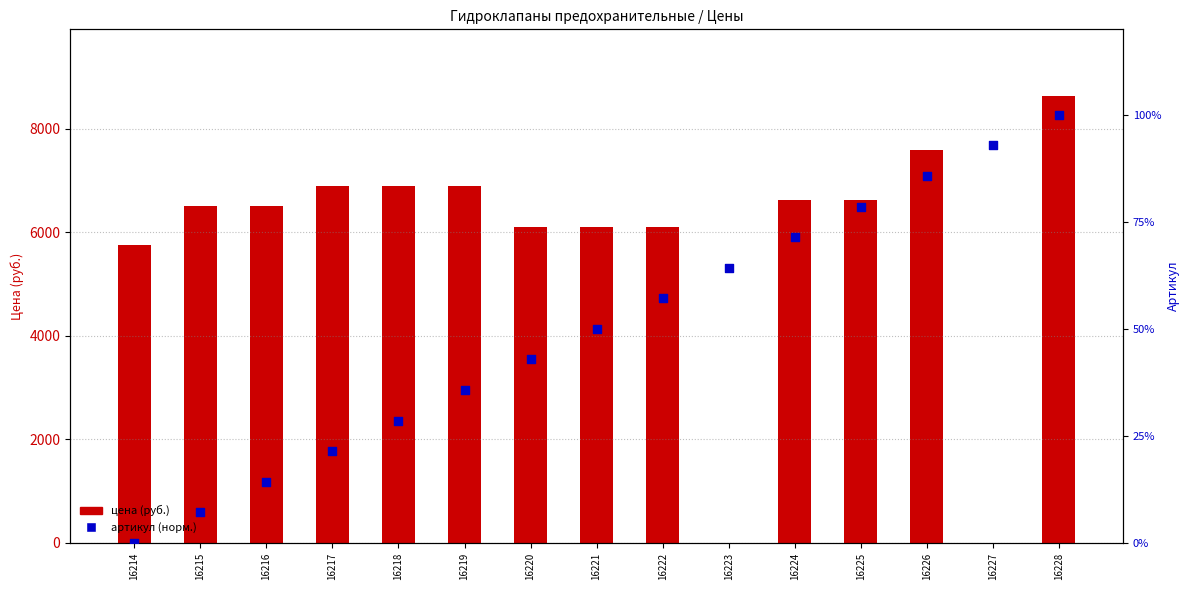

Which series reaches the minimum Y coordinate?

Цена (руб.)